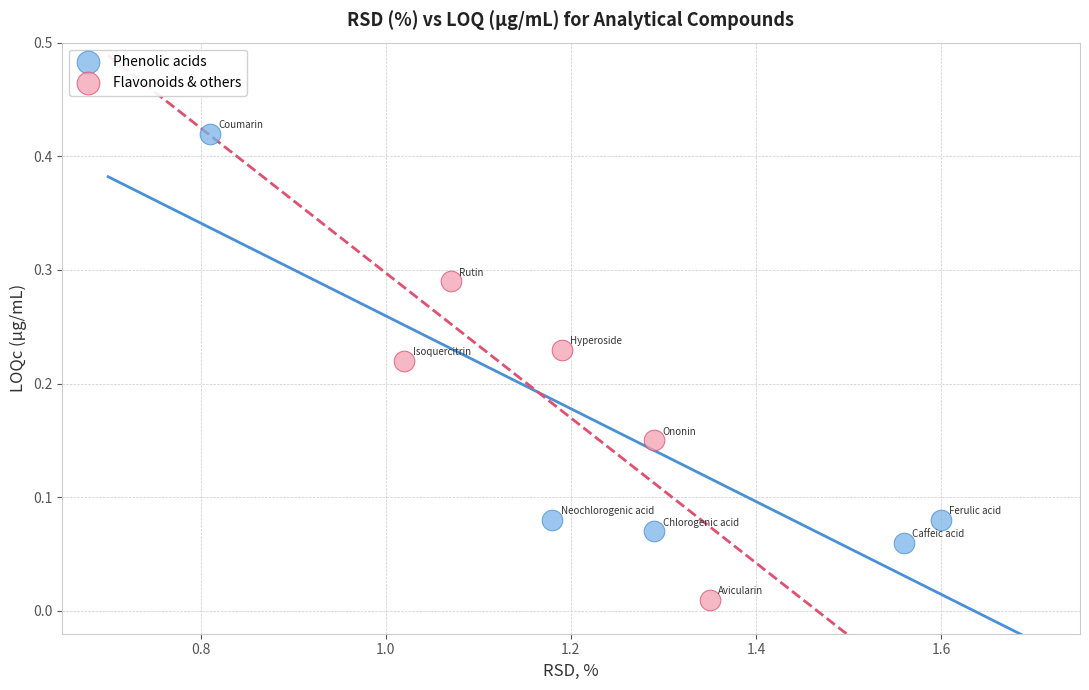

Which series contains the lowest Y value?

Flavonoids & others